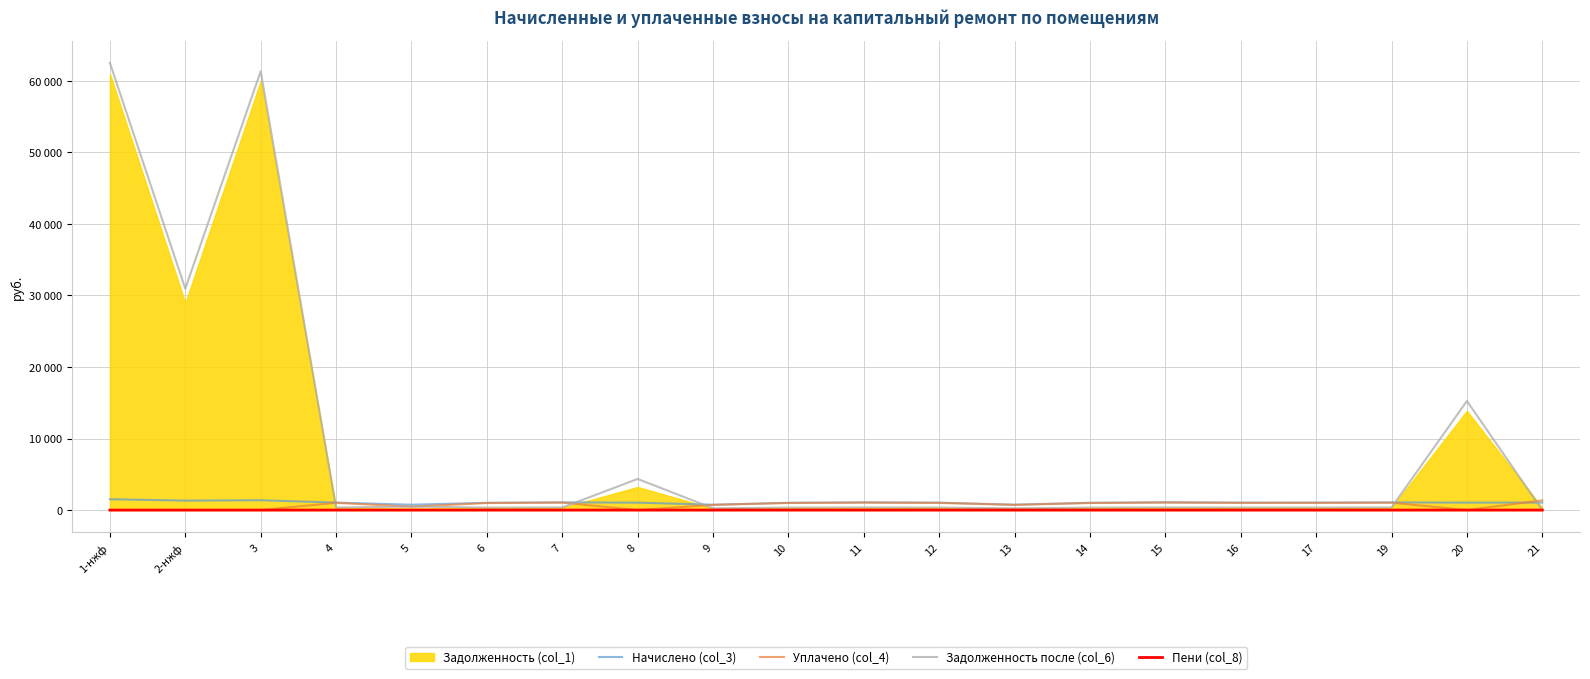

Is the value of Пени (col_8) at 15 greater than the value of Начислено (col_3) at 10?

No